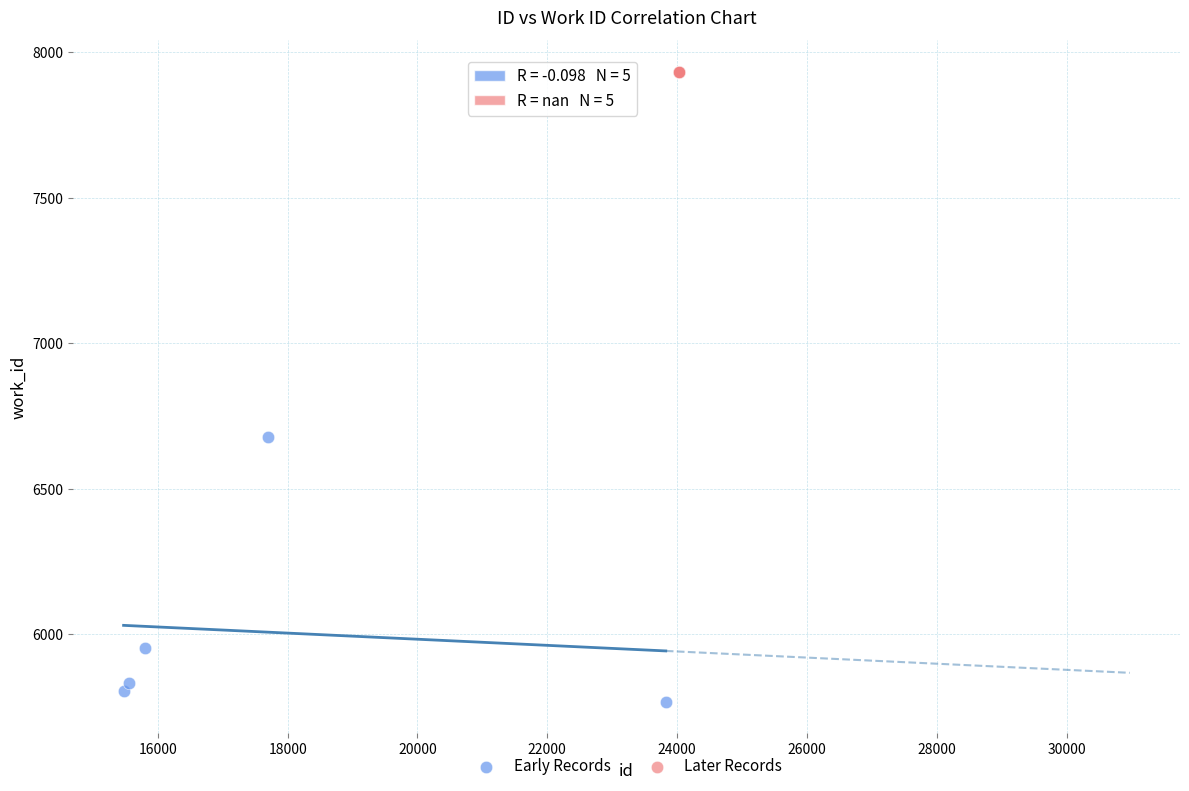

Which series reaches the minimum Y coordinate?

Early Records